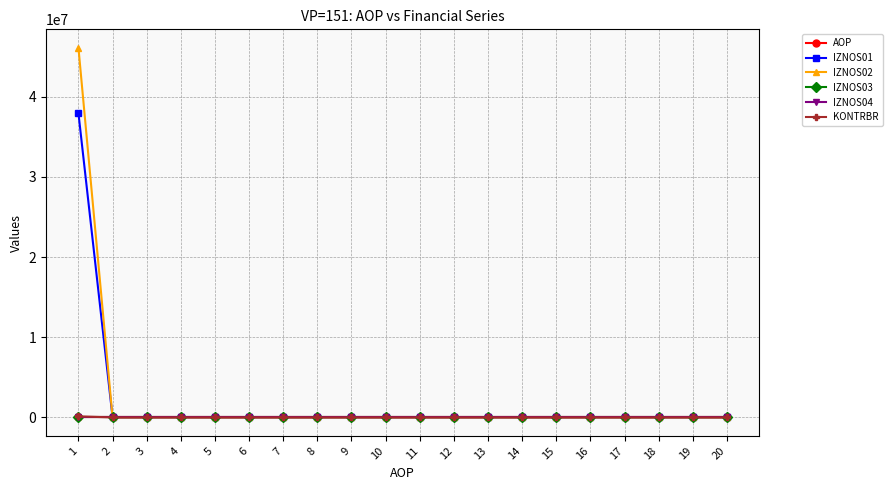

What is the total value across all series at 16?

16.0